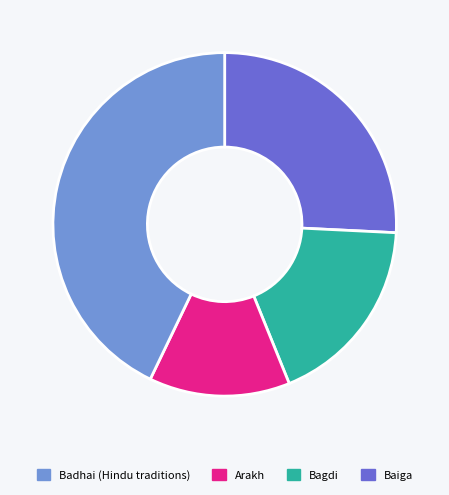

Count the number of slices in the pie.

4